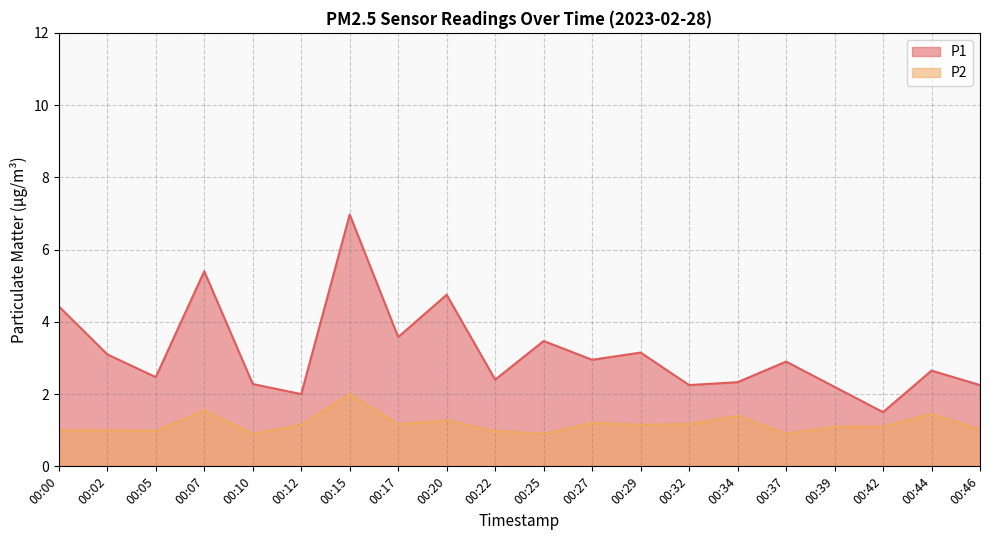

At which category is the sum across all series the highest?

00:15